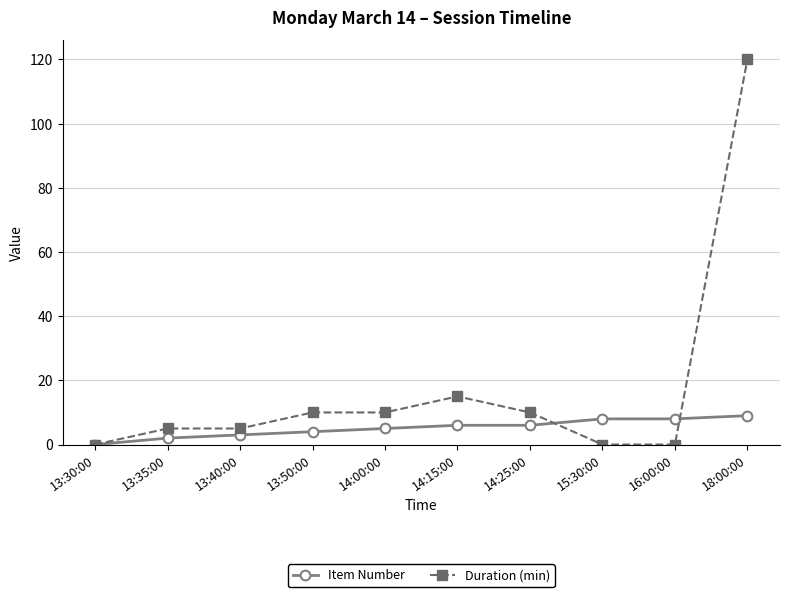

Is it true that Duration (min) equals 4 at 14:25:00?

False